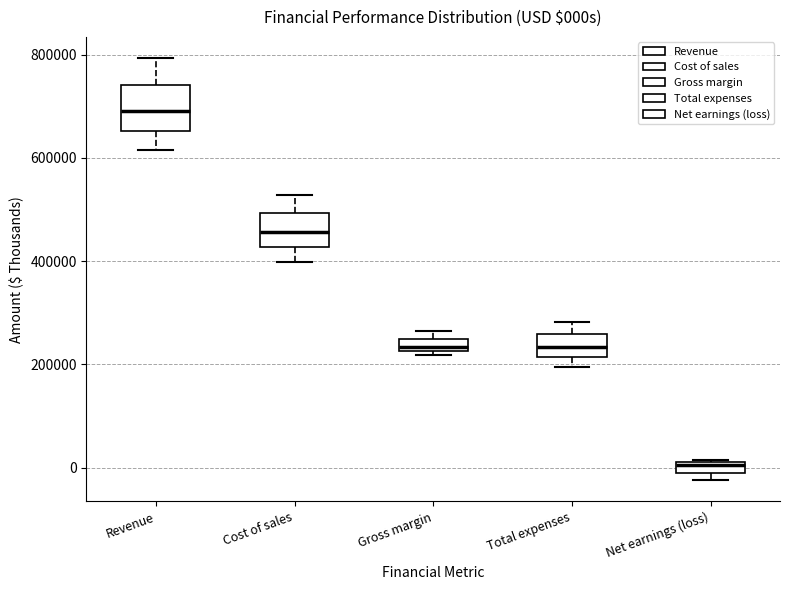

Which box's median line is the lowest?

Net earnings (loss)